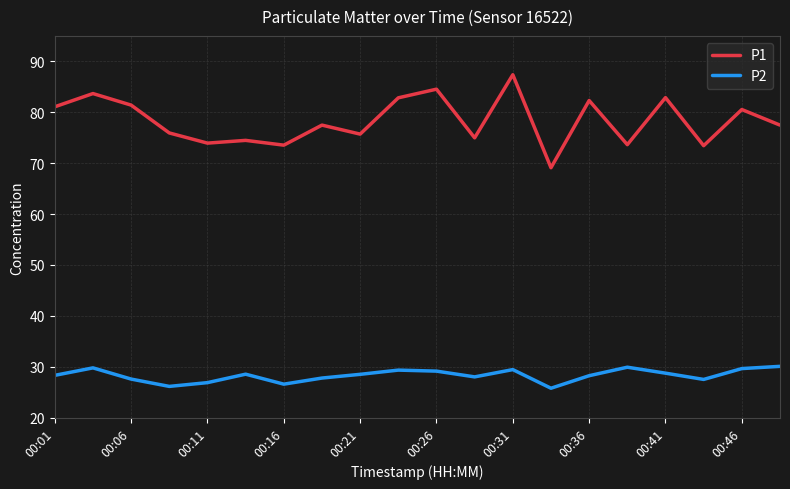

True or false: P1 and P2 intersect in this chart.

False